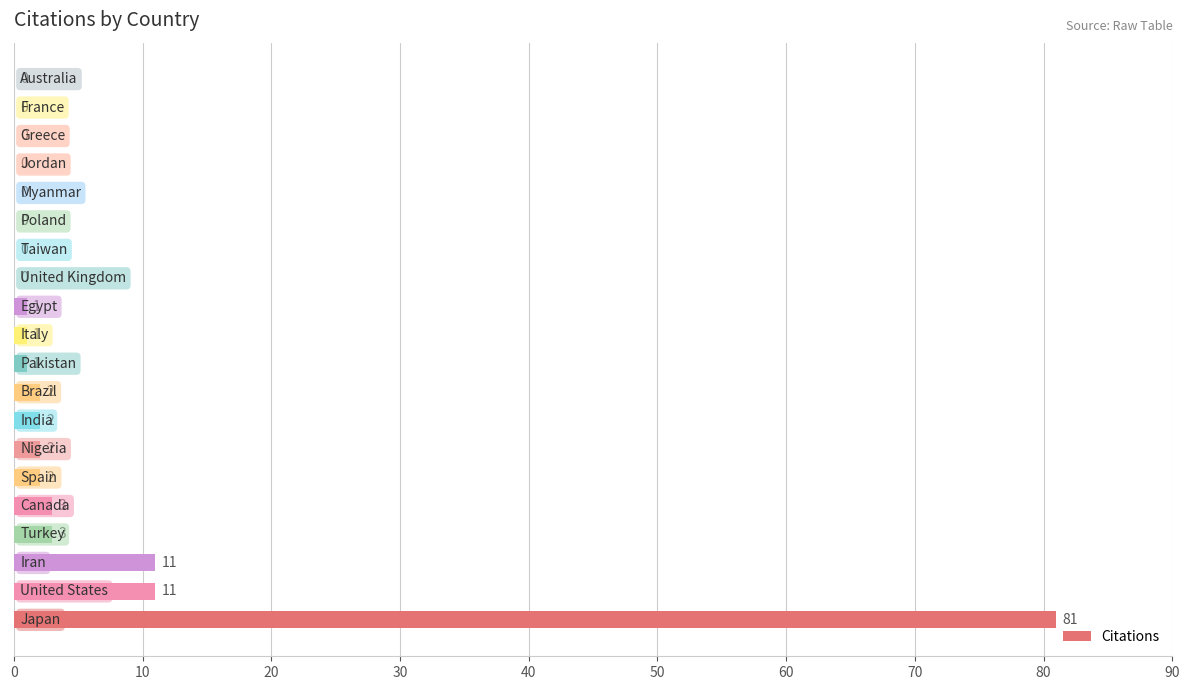

What is the sum of all values?

120